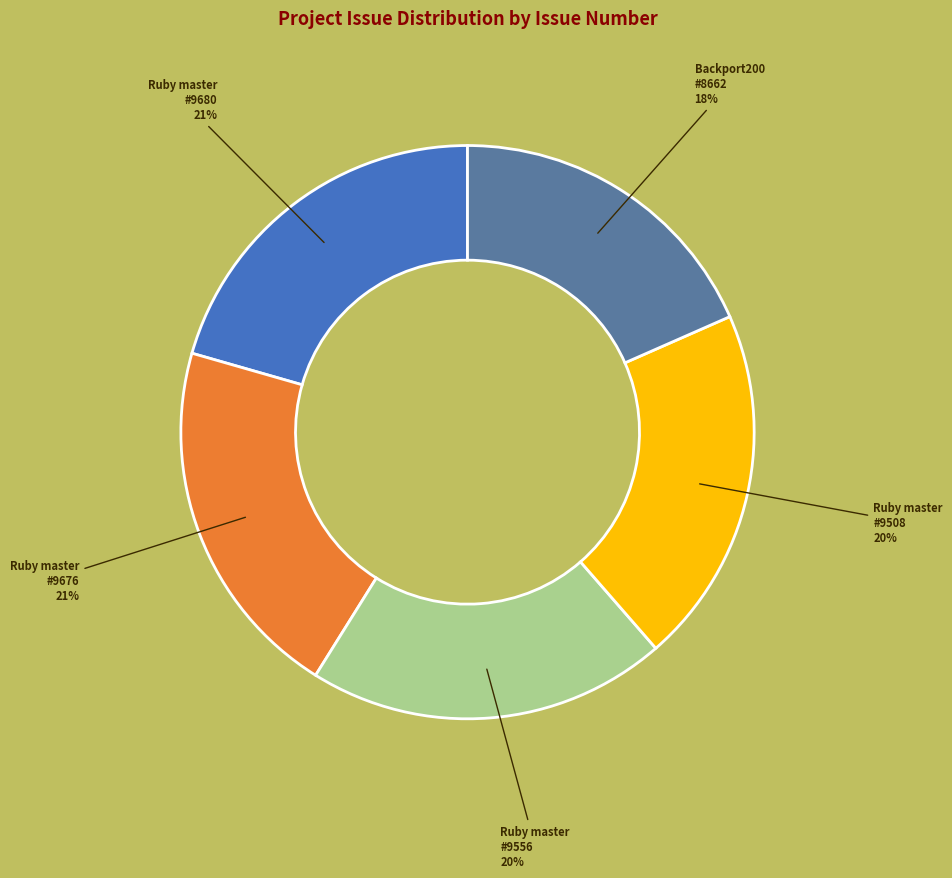

True or false: Ruby master #9676 accounts for 7% of the total.

False